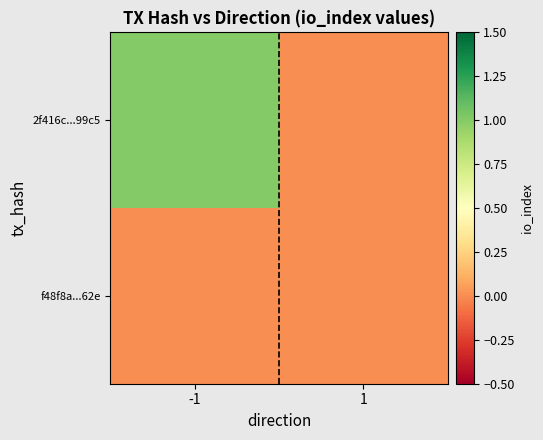

Which has a higher value, -1 or 1?

-1